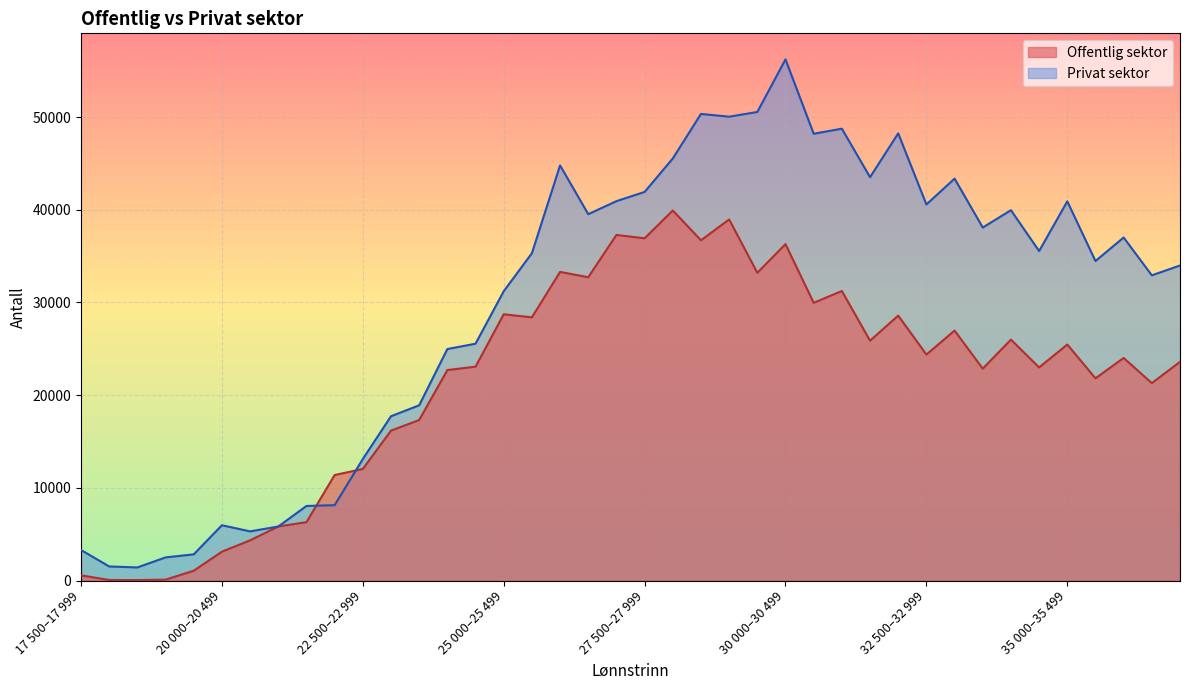

True or false: Offentlig sektor has a value of 34327 at 24 000–24 499.

False